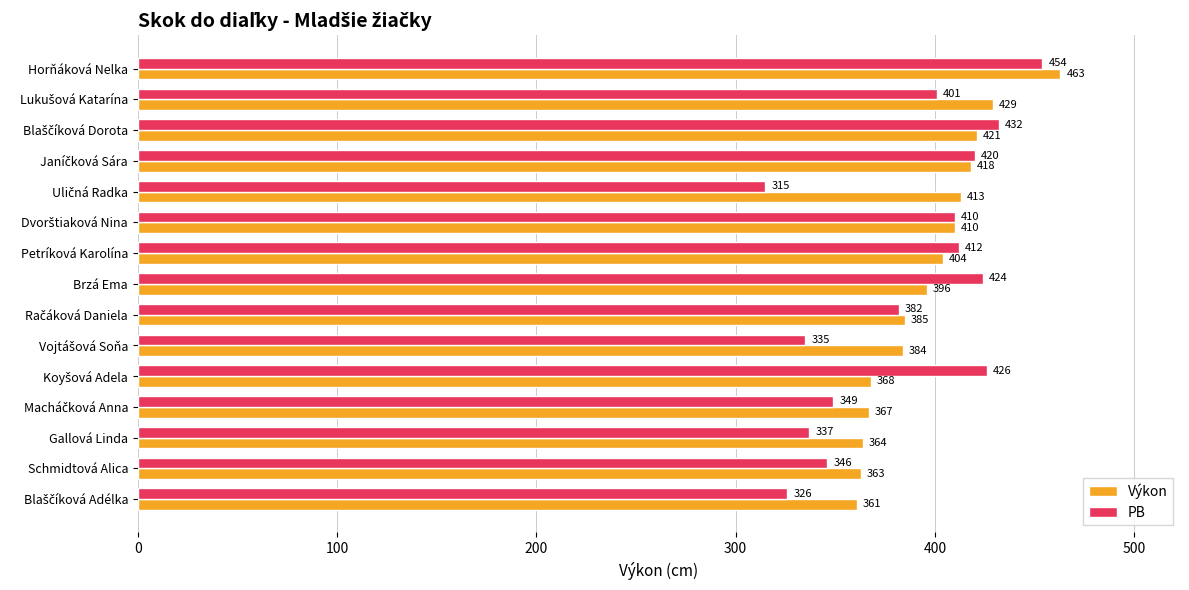

What is the minimum value for Výkon?

361